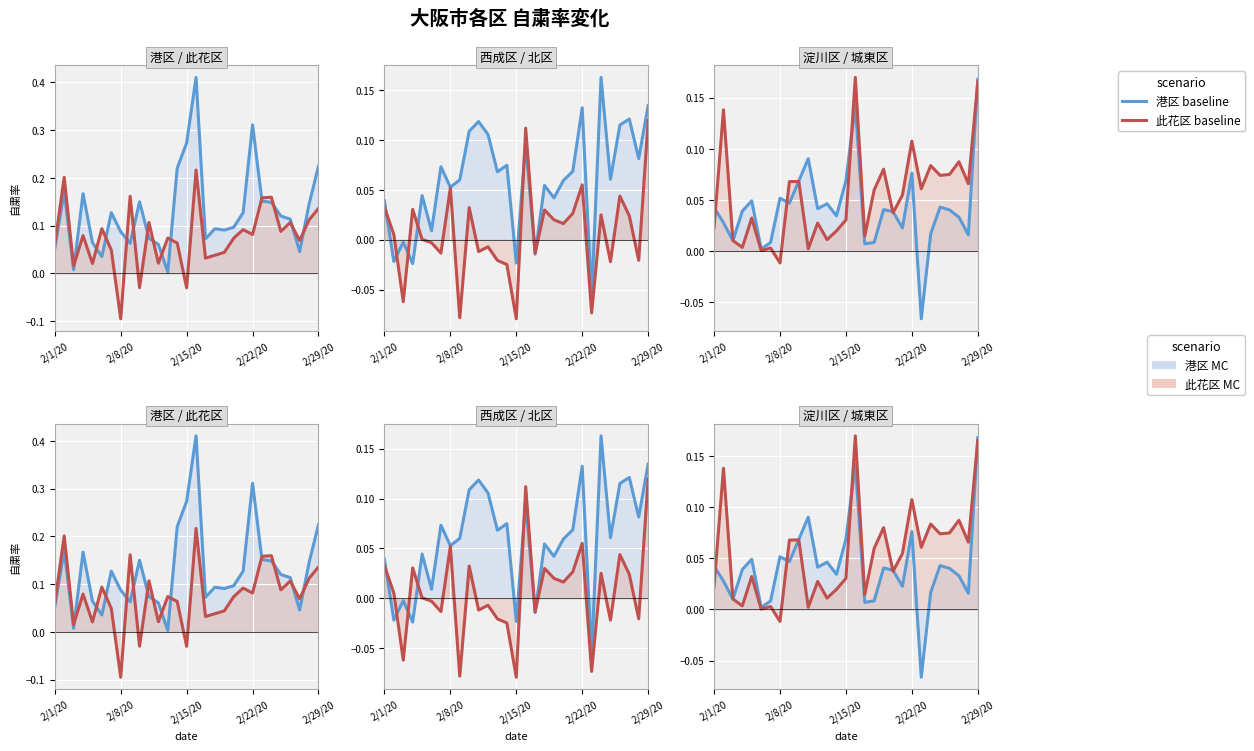

Reading right to left, list all the values displayed in this chart.

大阪府大阪市港区 baseline: 0.2	0.1	0.0	0.1	0.1	0.1	0.2	0.3	0.1	0.1	0.1	0.1	0.1	0.4	0.3	0.2	0.0	0.1	0.1	0.1	0.1	0.1	0.1	0.0	0.1	0.2	0.0	0.2	0.1
大阪府大阪市此花区 baseline: 0.1	0.1	0.1	0.1	0.1	0.2	0.2	0.1	0.1	0.1	0.0	0.0	0.0	0.2	-0.0	0.1	0.1	0.0	0.1	-0.0	0.2	-0.1	0.0	0.1	0.0	0.1	0.0	0.2	0.1
大阪府大阪市西成区 baseline: 0.1	0.1	0.1	0.1	0.1	0.2	-0.1	0.1	0.1	0.1	0.0	0.1	-0.0	0.1	-0.0	0.1	0.1	0.1	0.1	0.1	0.1	0.1	0.1	0.0	0.0	-0.0	-0.0	-0.0	0.0
大阪府大阪市北区 baseline: 0.1	-0.0	0.0	0.0	-0.0	0.0	-0.1	0.1	0.0	0.0	0.0	0.0	-0.0	0.1	-0.1	-0.0	-0.0	-0.0	-0.0	0.0	-0.1	0.1	-0.0	-0.0	0.0	0.0	-0.1	0.0	0.0
大阪府大阪市淀川区 baseline: 0.2	0.0	0.0	0.0	0.0	0.0	-0.1	0.1	0.0	0.0	0.0	0.0	0.0	0.1	0.1	0.0	0.0	0.0	0.1	0.1	0.0	0.1	0.0	0.0	0.0	0.0	0.0	0.0	0.0
大阪府大阪市城東区 baseline: 0.2	0.1	0.1	0.1	0.1	0.1	0.1	0.1	0.1	0.0	0.1	0.1	0.0	0.2	0.0	0.0	0.0	0.0	0.0	0.1	0.1	-0.0	0.0	0.0	0.0	0.0	0.0	0.1	0.0